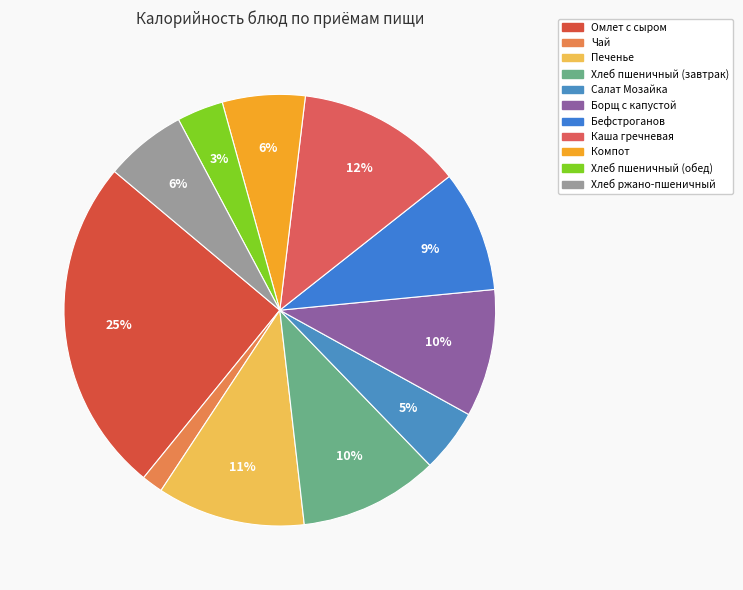

To the nearest percent, what percentage of the pie is Чай?

2%